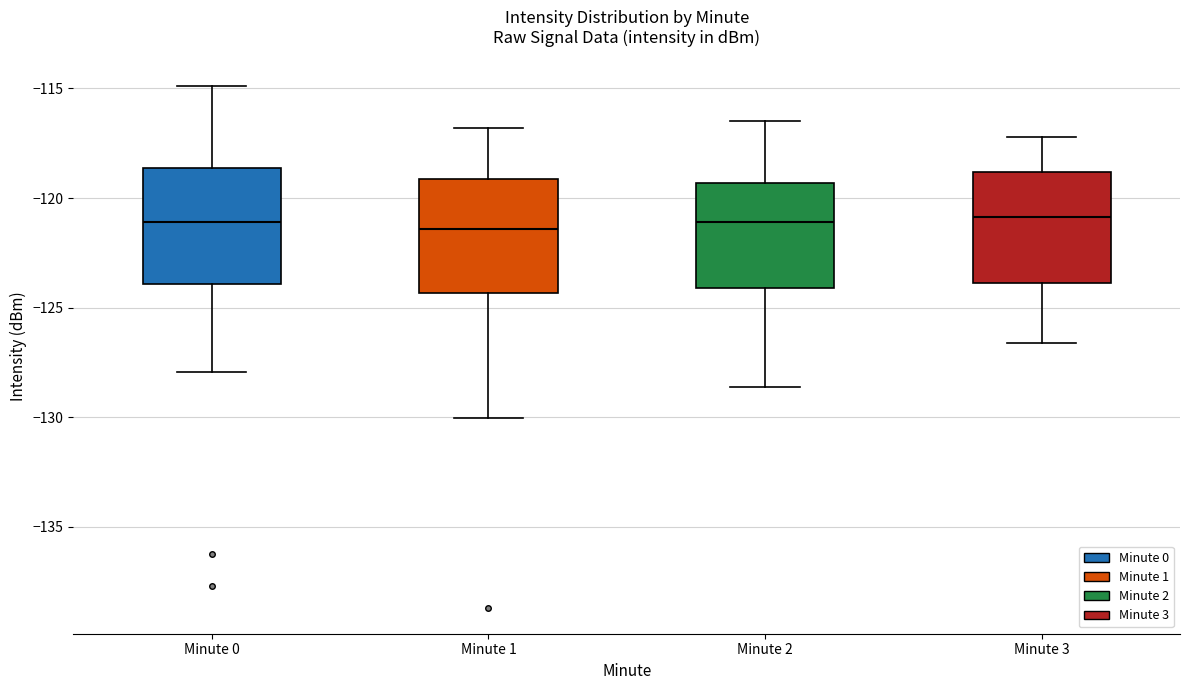

Reading left to right, transcribe this box plot: for each box, give where its median line is, the range the box spans, and where its two whiskers end, as read against the y-axis. The values are not printed on the chart, so give them approximately, as read against the axis.

Minute 0: median -121.0, box -124.0 to -118.5, whiskers -128.0 to -115.0
Minute 1: median -121.5, box -124.5 to -119.0, whiskers -130.0 to -117.0
Minute 2: median -121.0, box -124.0 to -119.5, whiskers -128.5 to -116.5
Minute 3: median -121.0, box -124.0 to -119.0, whiskers -126.5 to -117.0